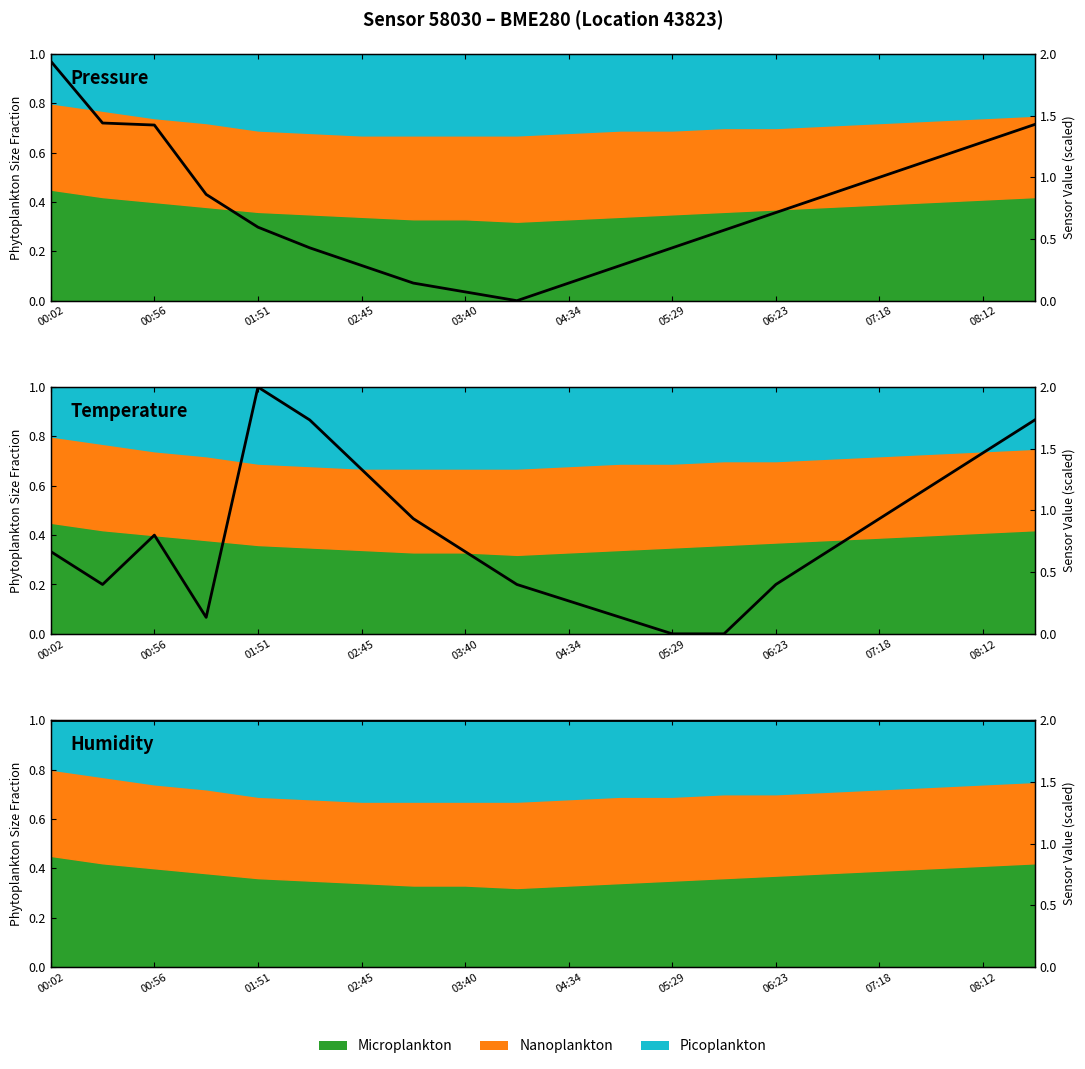

What is the difference between the maximum and minimum values in the Pressure series?

1.9